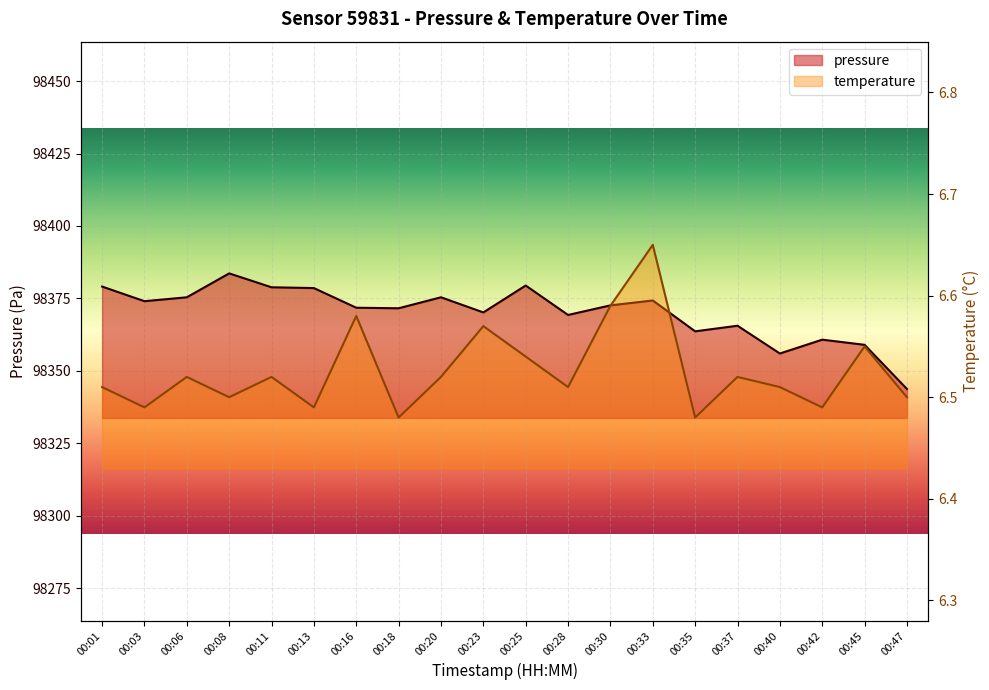

At which label is pressure closest to 98363?

00:35